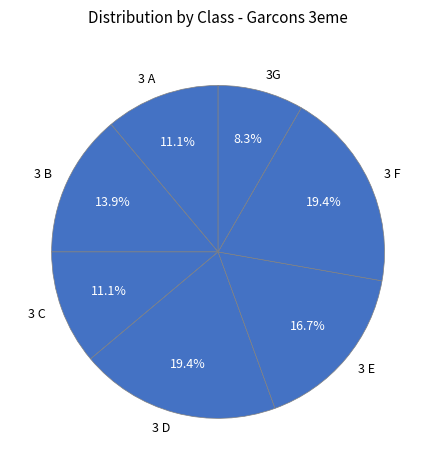

Is the sum of 3G and 3 A greater than half?

No